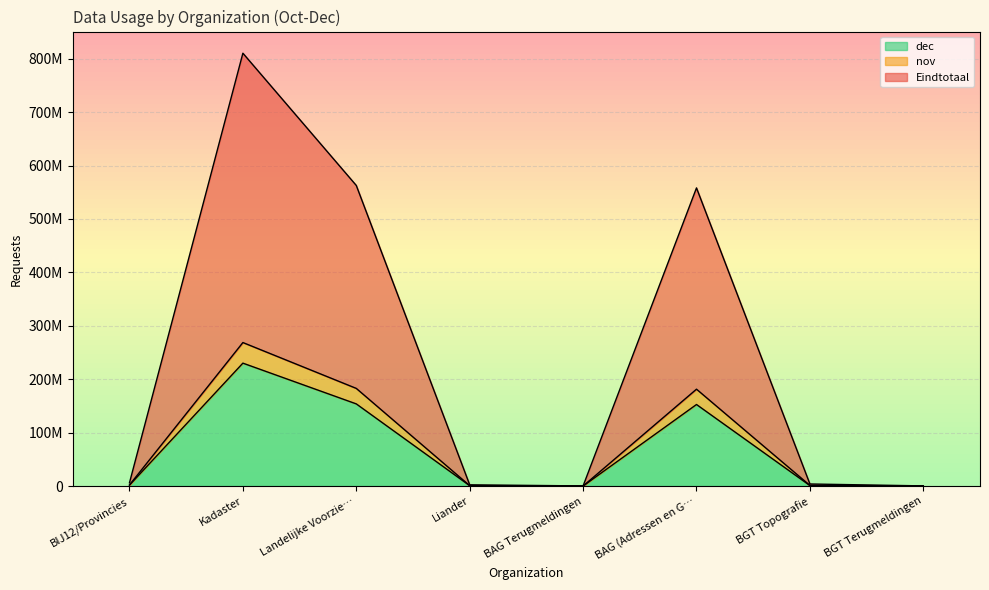

How many distinct data groups are displayed?

3